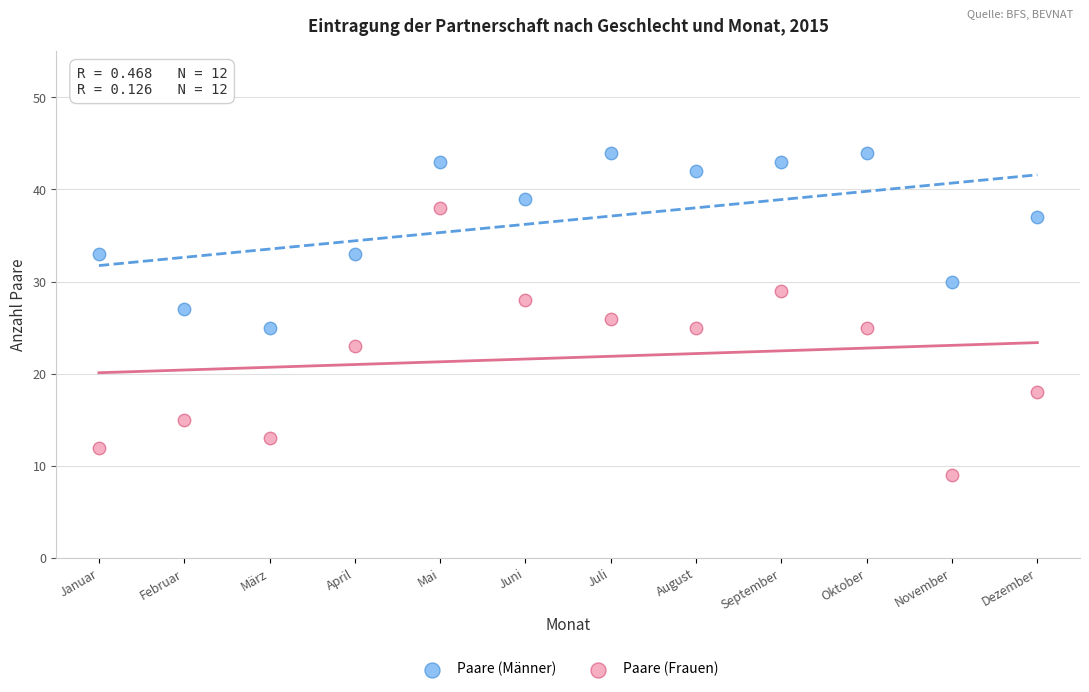

Across all data points, what is the range of Y values (max minus min)?

35